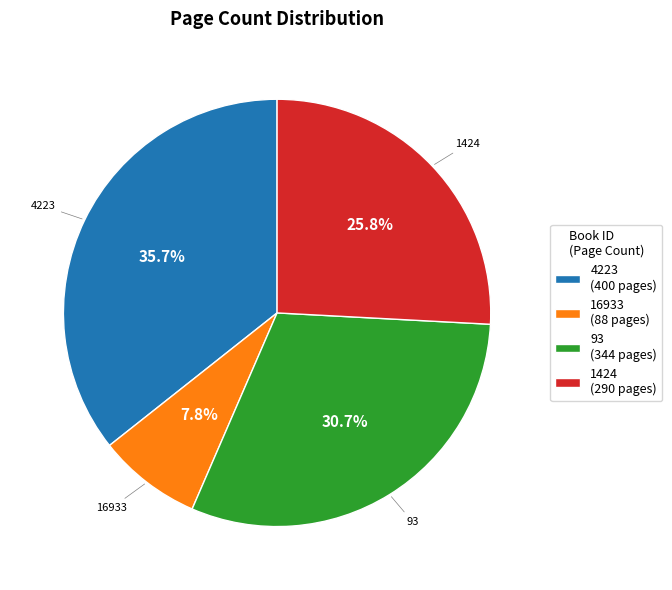

What is the ratio of the value at 4223 (400 pages) to the value at 93 (344 pages)?

1.2